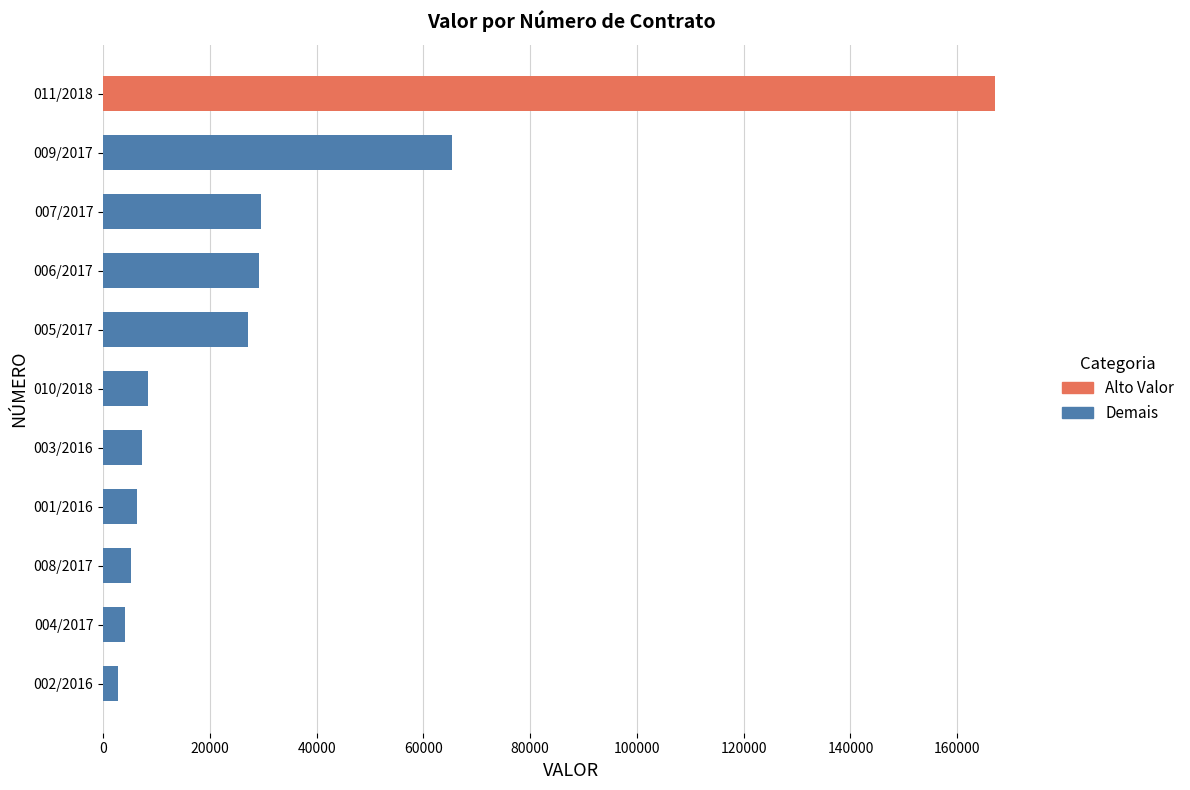

List the labels in order of value, largest first.

011/2018, 009/2017, 007/2017, 006/2017, 005/2017, 010/2018, 003/2016, 001/2016, 008/2017, 004/2017, 002/2016